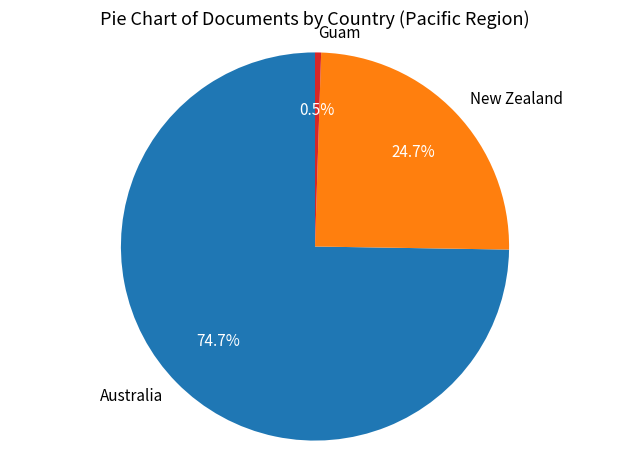

Which slice is the largest?

Australia